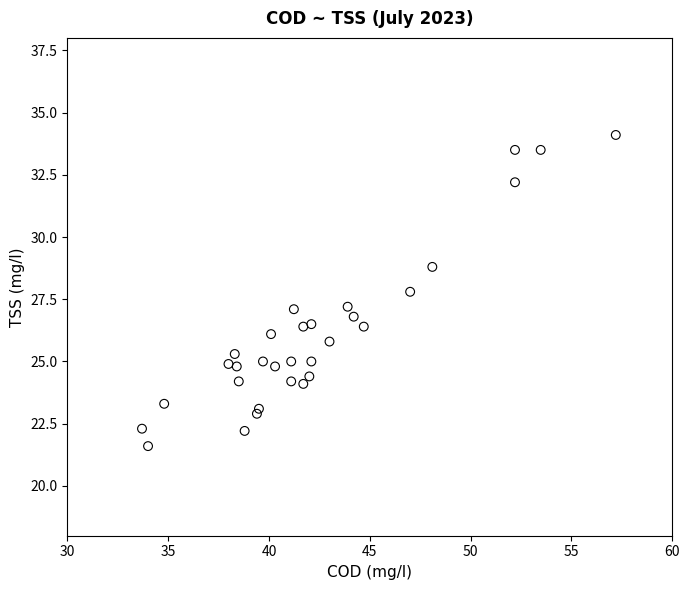

What is the range of X values (max minus min)?

23.5